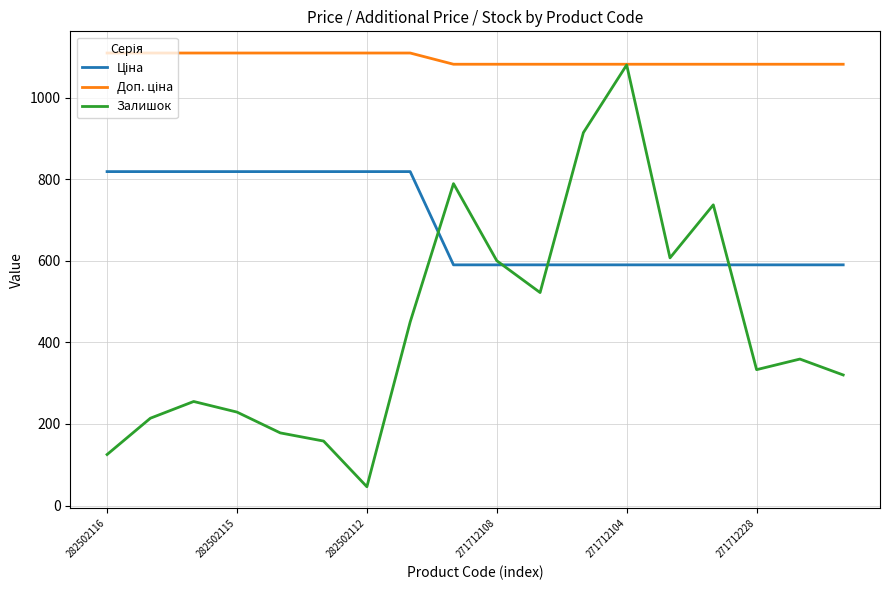

What is the greatest value displayed?

1109.2